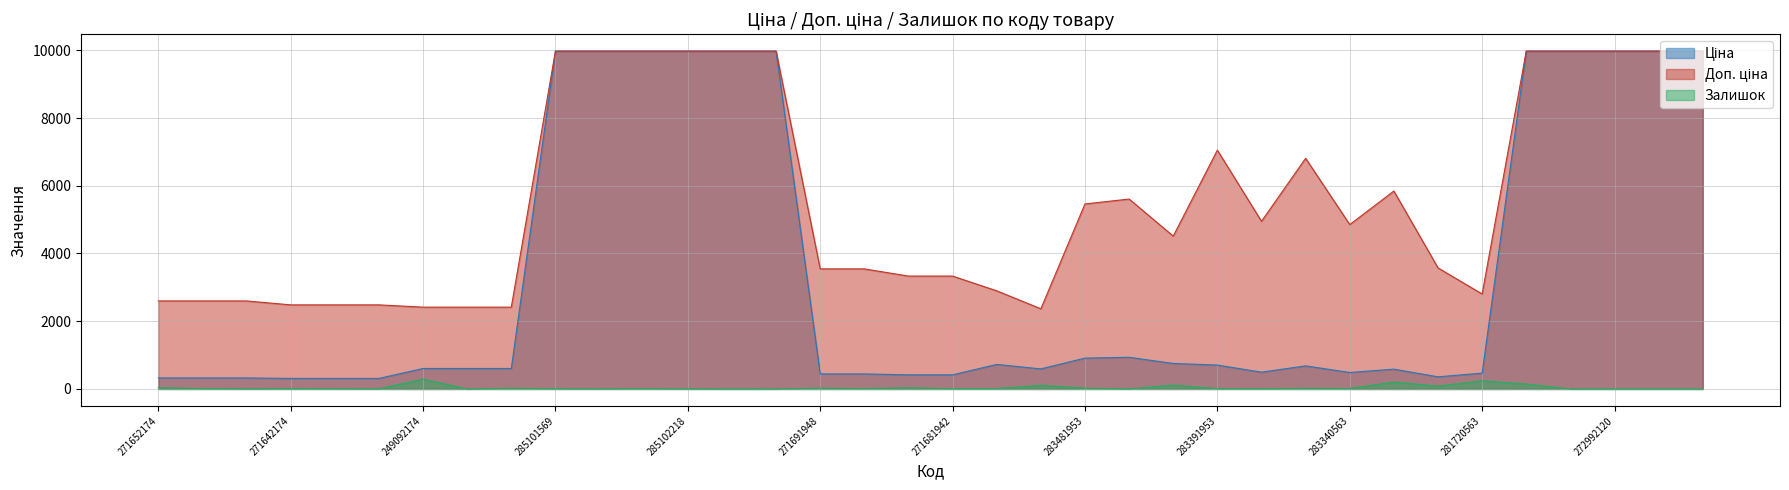

How many data points in Ціна are less than 603?

16